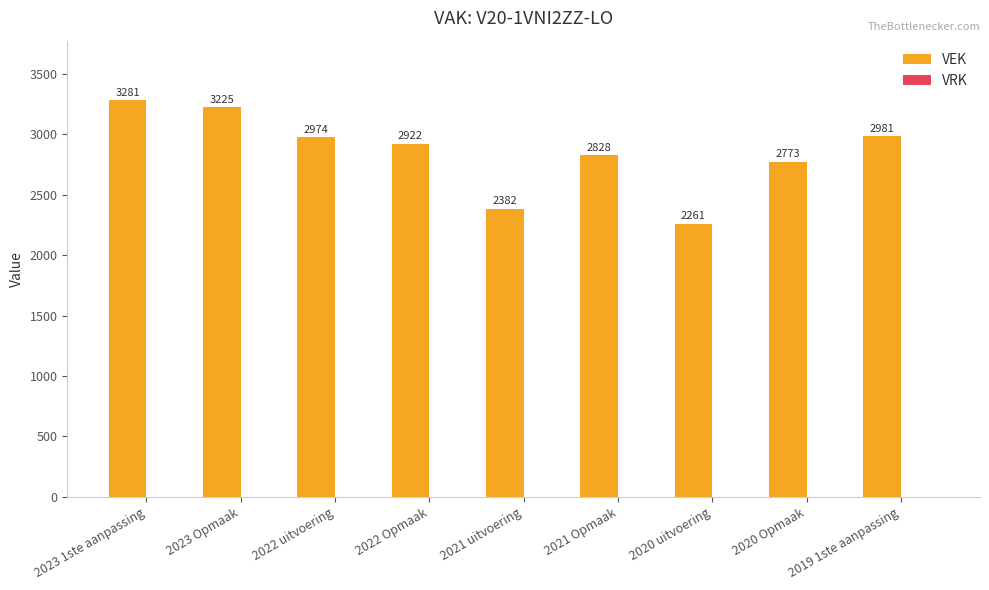

What is the label of the 5th bar from the left?

2021 uitvoering